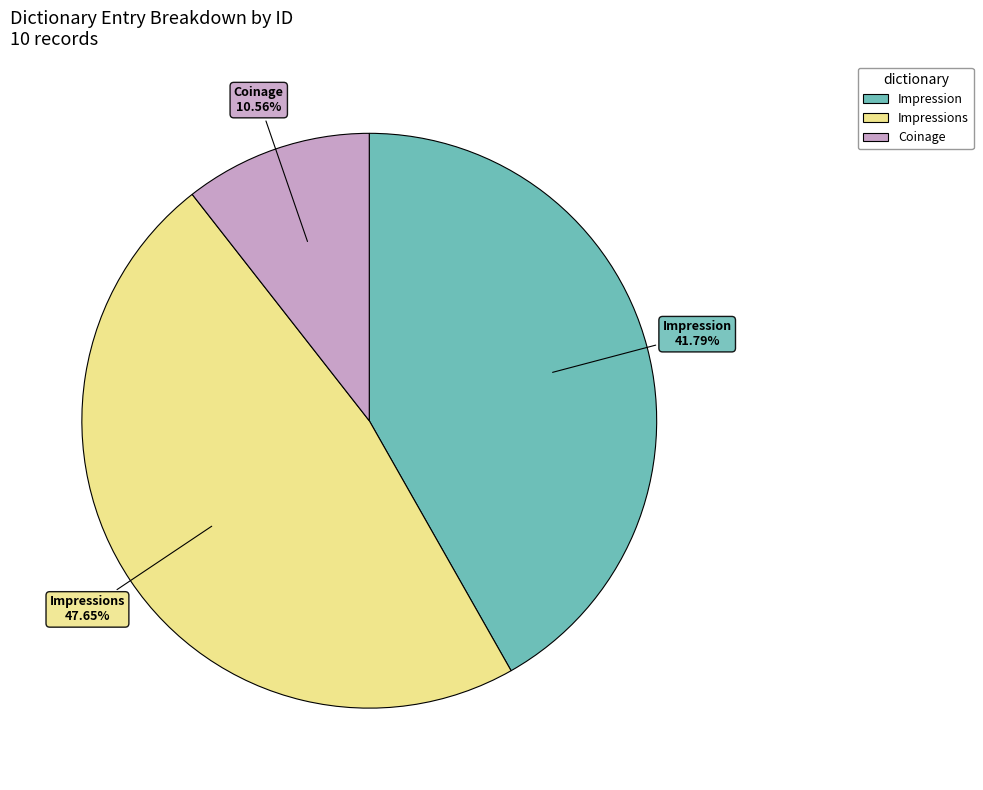

Rank the categories by value from highest to lowest.

Impressions, Impression, Coinage